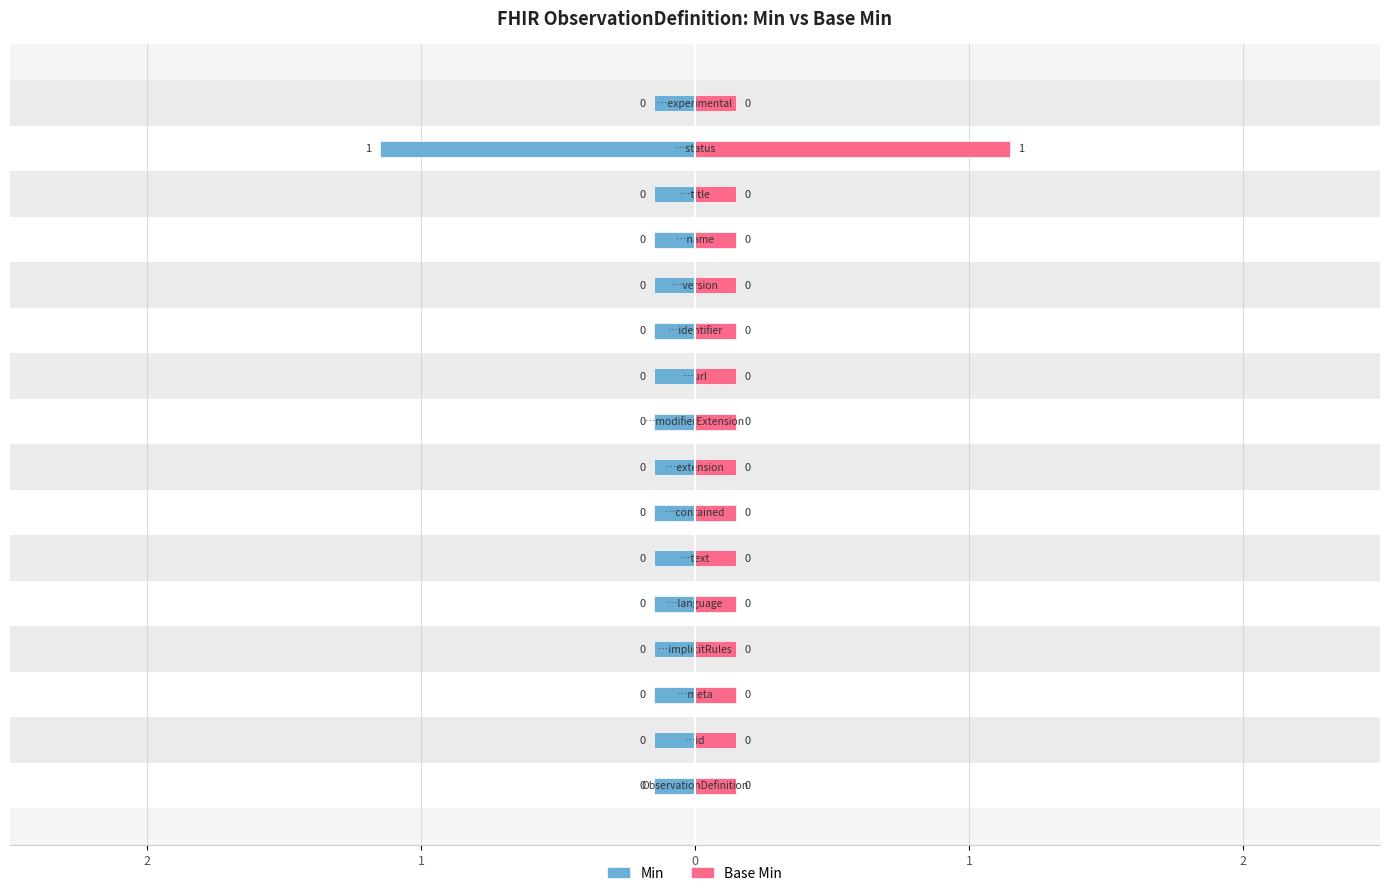

Reading left to right, transcribe all the data shown in this chart.

Min: ObservationDefinition=0	ObservationDefinition.id=0	ObservationDefinition.meta=0	ObservationDefinition.implicitRules=0	ObservationDefinition.language=0	ObservationDefinition.text=0	ObservationDefinition.contained=0	ObservationDefinition.extension=0	ObservationDefinition.modifierExtension=0	ObservationDefinition.url=0	ObservationDefinition.identifier=0	ObservationDefinition.version=0	ObservationDefinition.name=0	ObservationDefinition.title=0	ObservationDefinition.status=1	ObservationDefinition.experimental=0
Base Min: ObservationDefinition=0	ObservationDefinition.id=0	ObservationDefinition.meta=0	ObservationDefinition.implicitRules=0	ObservationDefinition.language=0	ObservationDefinition.text=0	ObservationDefinition.contained=0	ObservationDefinition.extension=0	ObservationDefinition.modifierExtension=0	ObservationDefinition.url=0	ObservationDefinition.identifier=0	ObservationDefinition.version=0	ObservationDefinition.name=0	ObservationDefinition.title=0	ObservationDefinition.status=1	ObservationDefinition.experimental=0